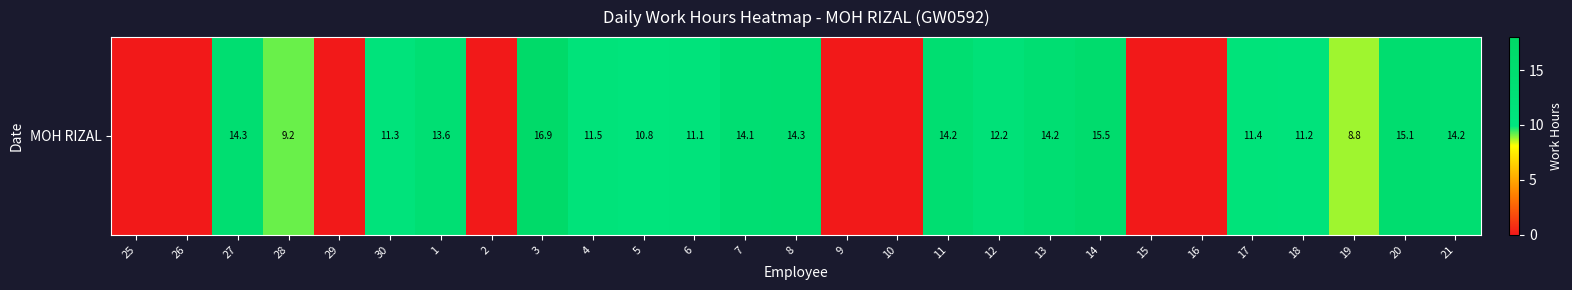

The value at 30 is 11.3. True or false?

True